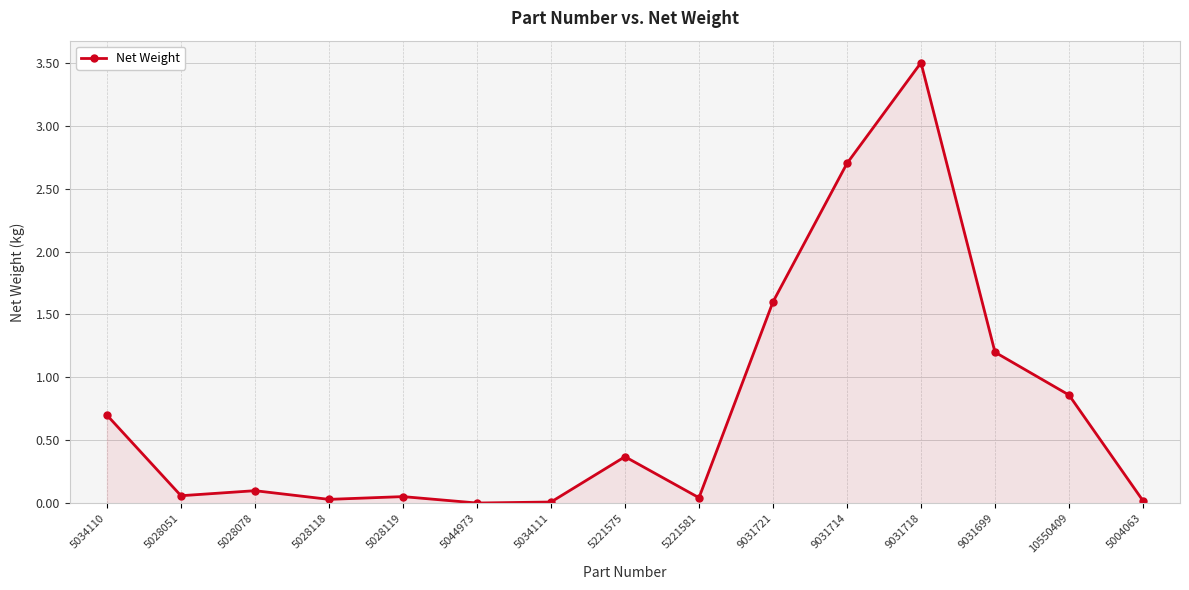

Between 9031721 and 9031714, which is larger?

9031714